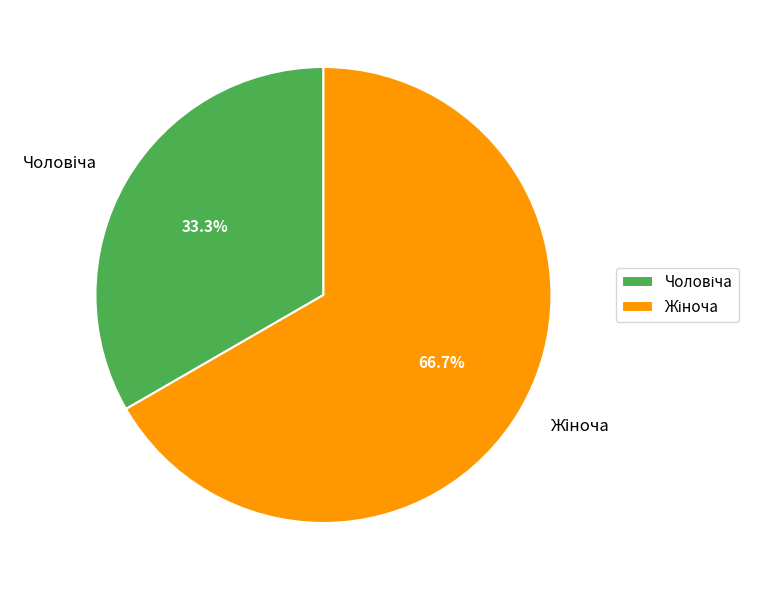

Does any single category account for the majority?

Yes